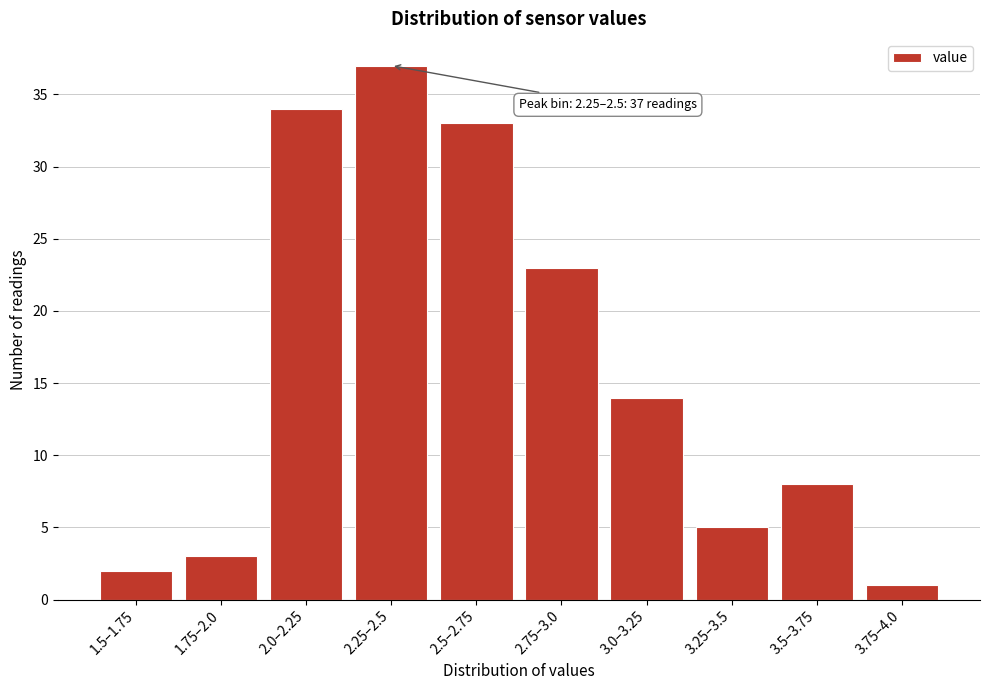

Reading left to right, list all the values displayed in this chart.

2	3	34	37	33	23	14	5	8	1